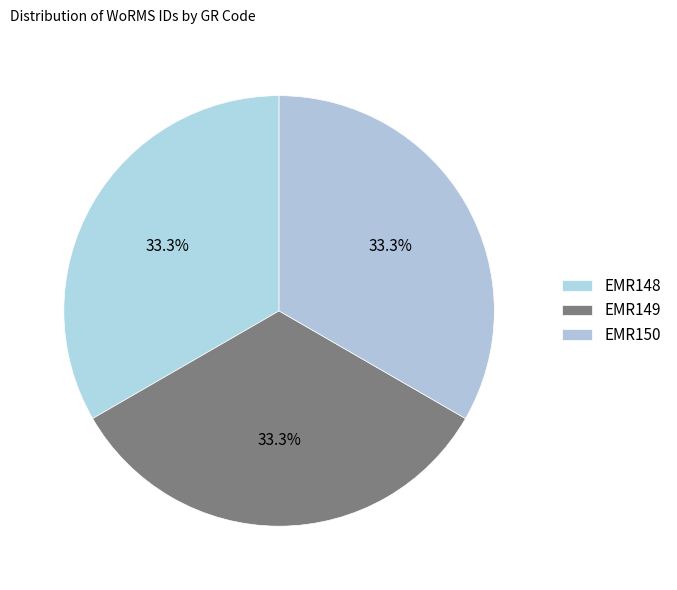

Count the number of slices in the pie.

3